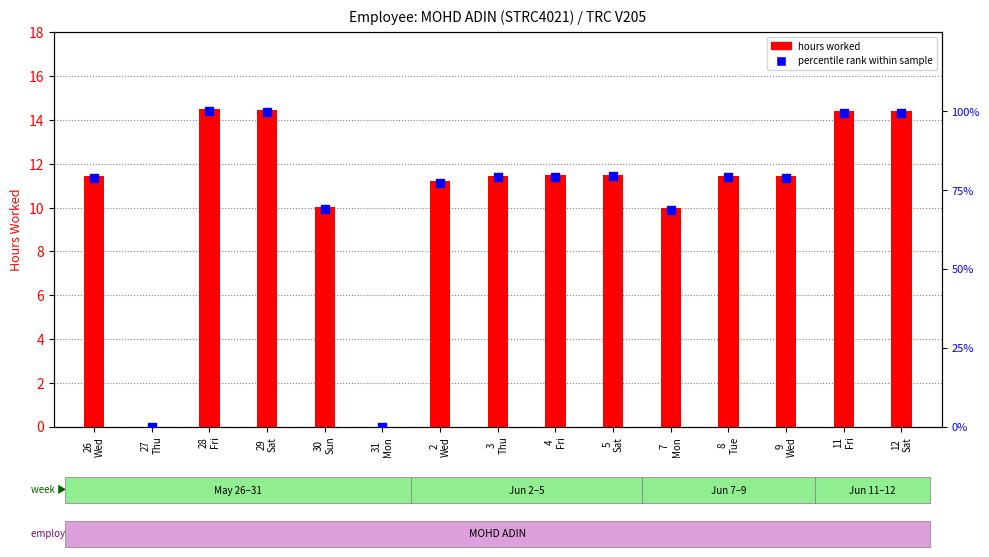

Is the value of hours worked at 8
Tue greater than the value of percentile rank within sample at 7
Mon?

No